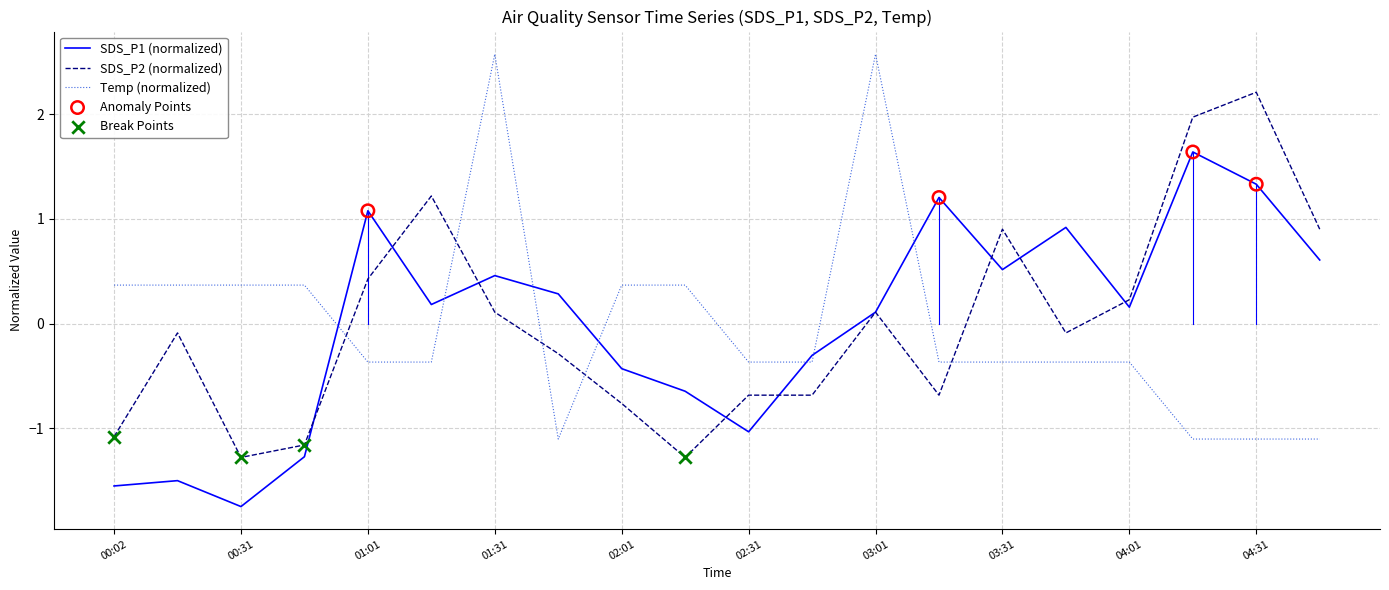

List the series in order of their peak value, lowest first.

SDS_P1 (normalized), SDS_P2 (normalized), Temp (normalized)